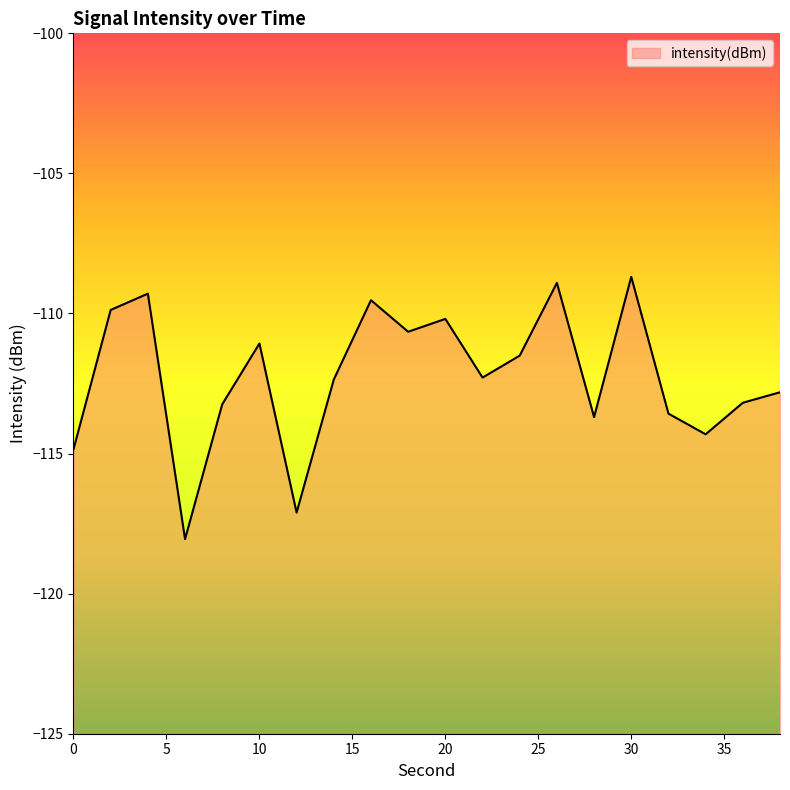

What is the change in value from 20 to 34?

-4.1